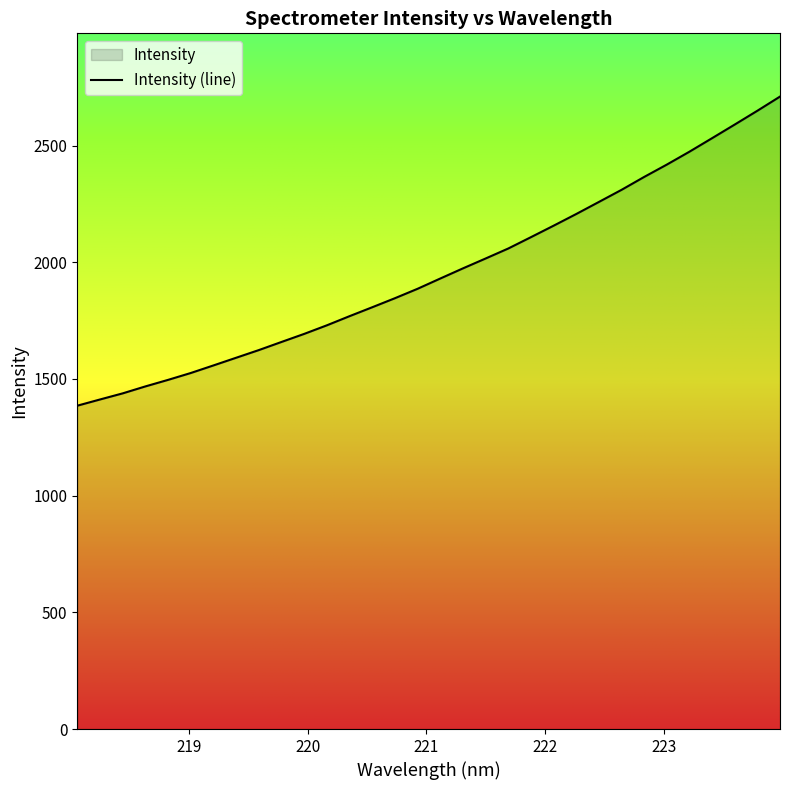

What is the difference between the maximum and minimum values?

1324.4